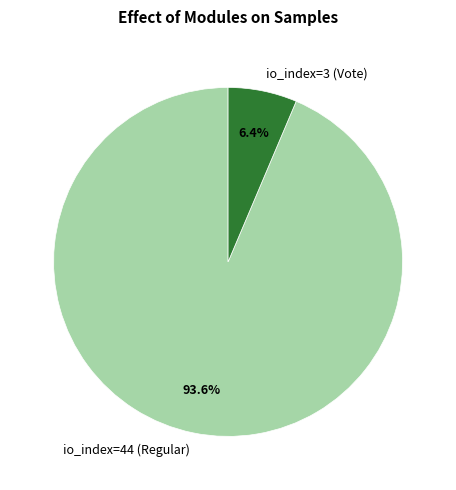

The io_index=3 (Vote) slice represents 6% of the pie. True or false?

True